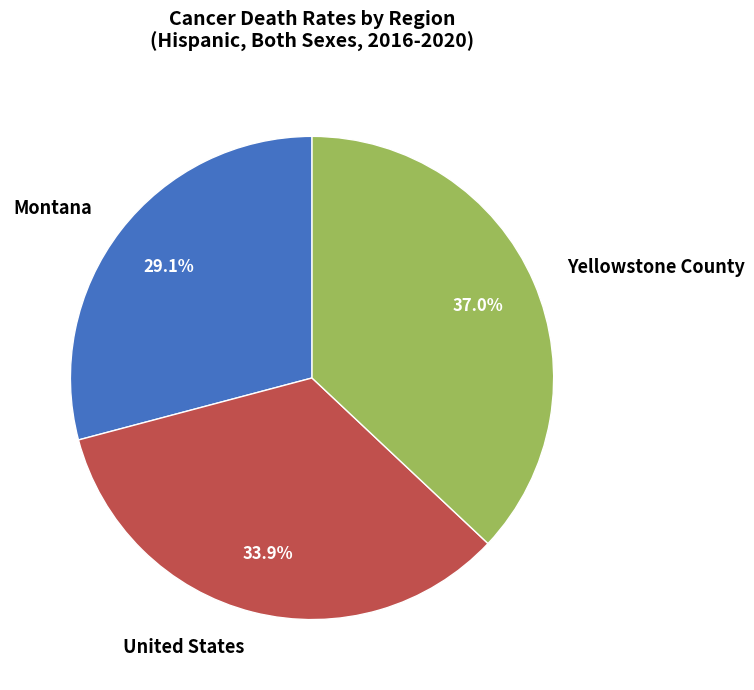

Which category has the smallest portion of the pie?

Montana